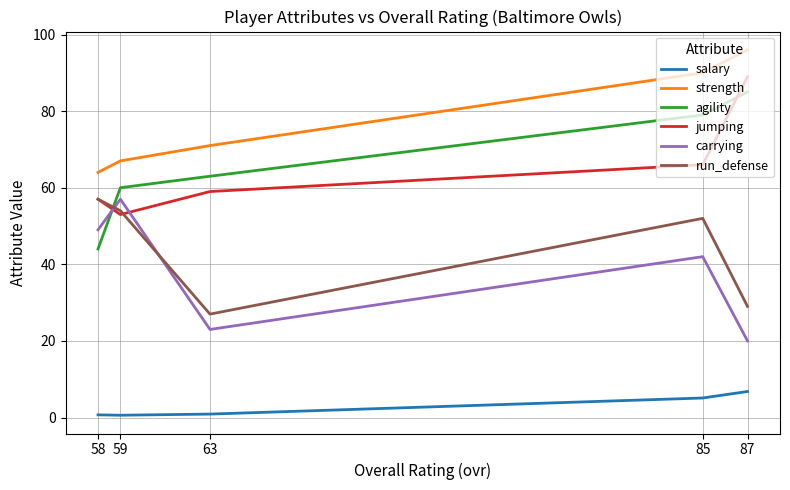

Where is agility nearest to the value 64?

63